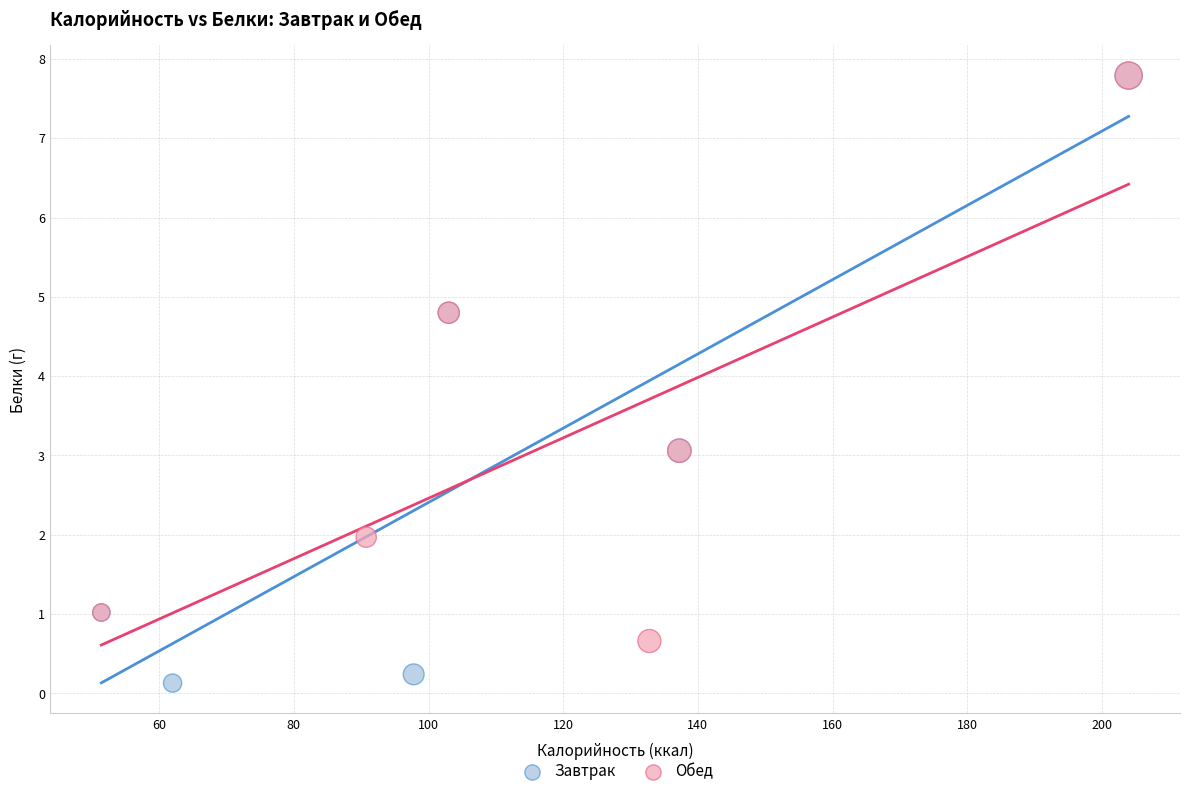

Which series has the widest spread of Y values?

Завтрак